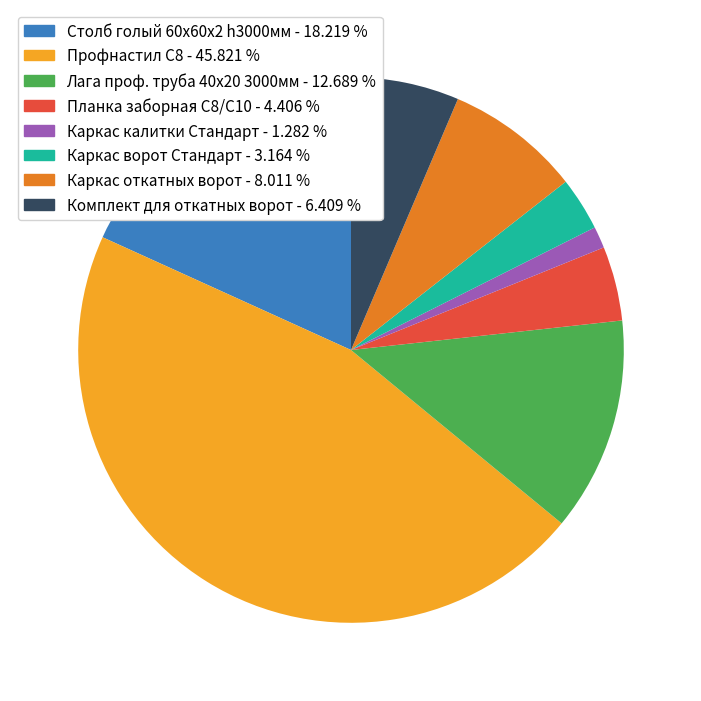

Is it true that Комплект для откатных ворот is 13% of the pie?

False